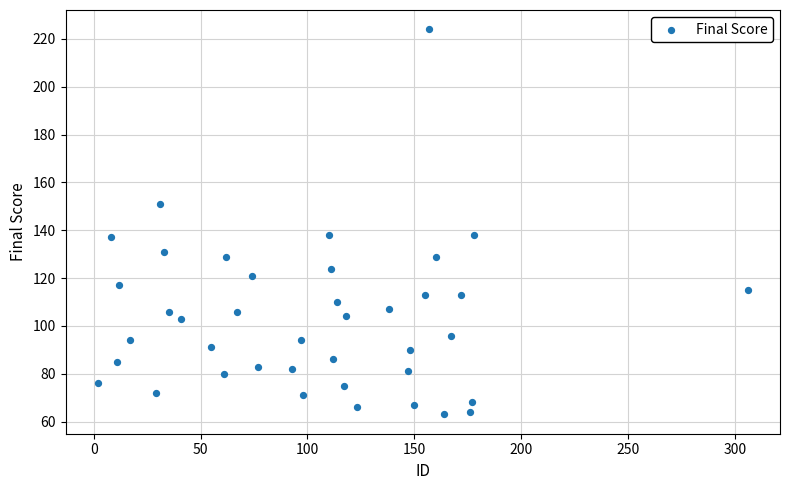

What is the range of Y values (max minus min)?

161